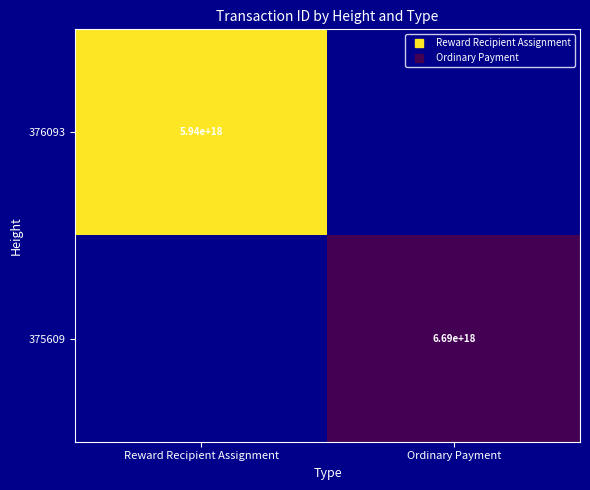

At which label does 376093 reach its minimum?

Reward Recipient Assignment